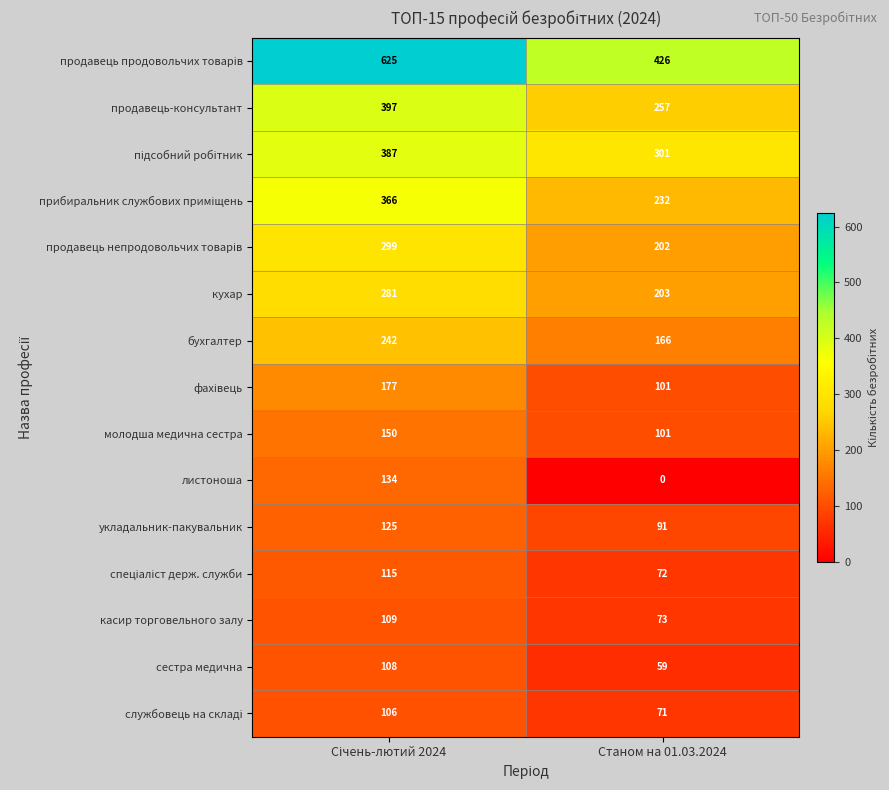

Is it true that продавець-консультант equals 367 at Станом на 01.03.2024?

False